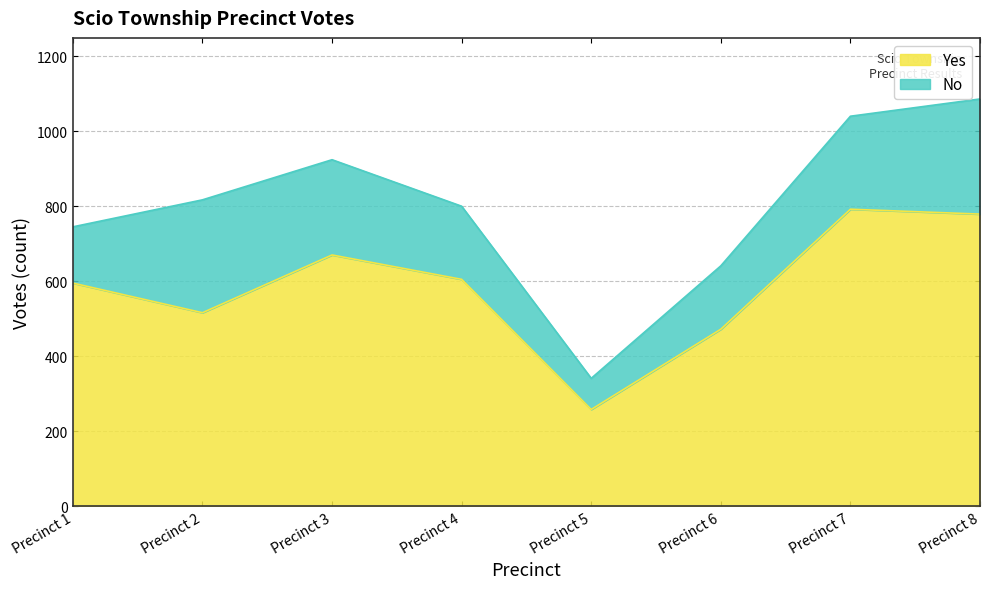

How many interior local peaks (higher than both neighbors) does the data have?

2